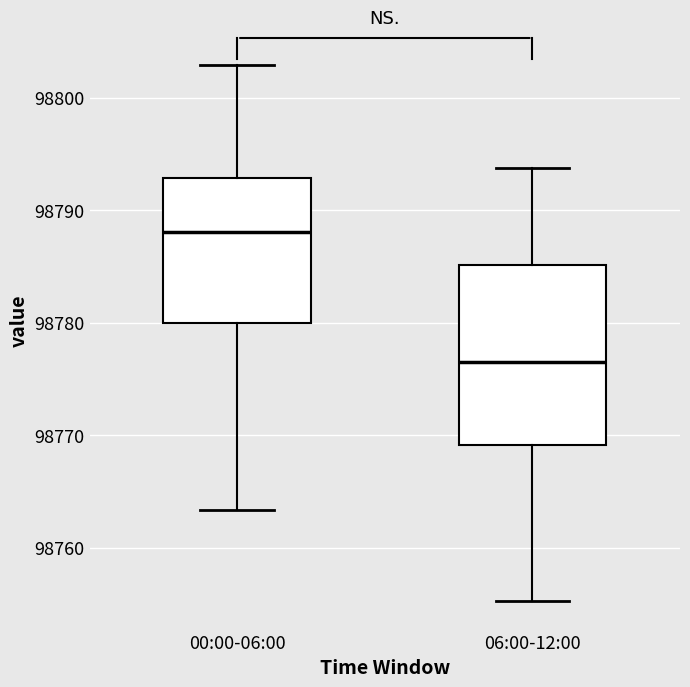

Which box is the tallest, from its lower edge to its upper edge?

06:00-12:00